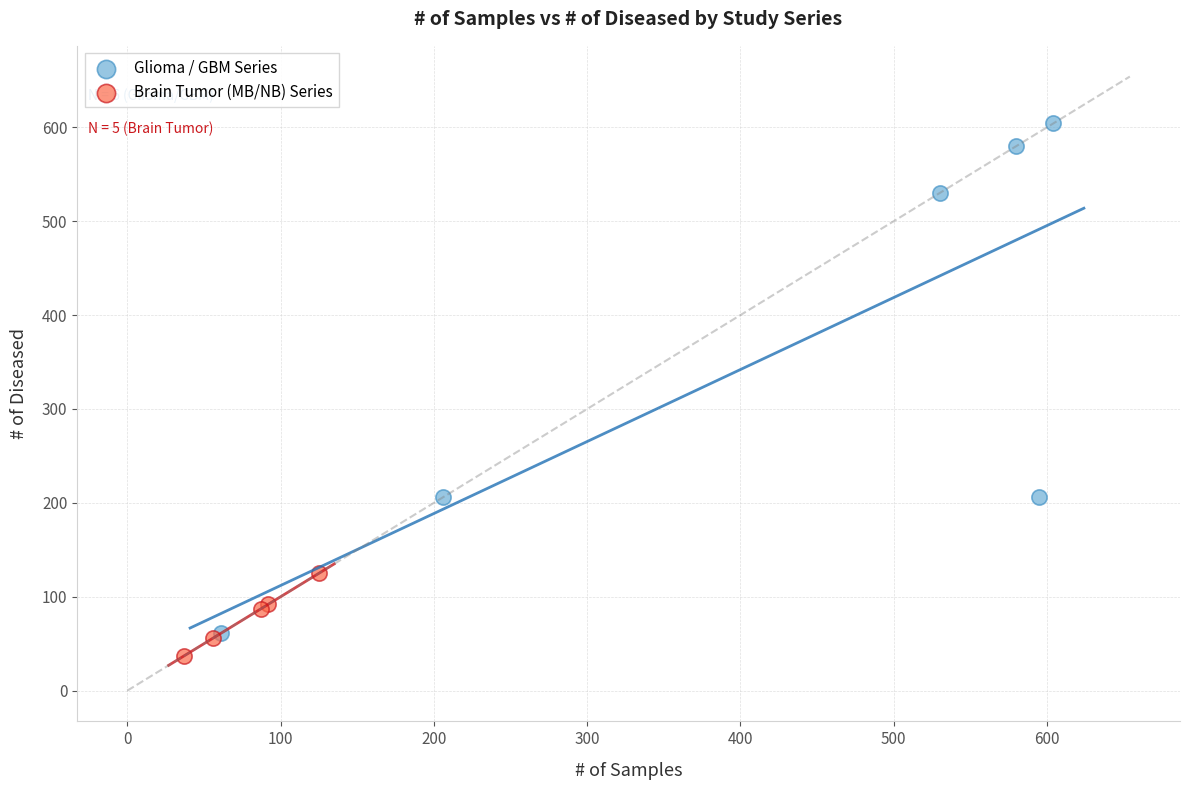

Which series has the largest Y range (max minus min)?

Glioma / GBM Series